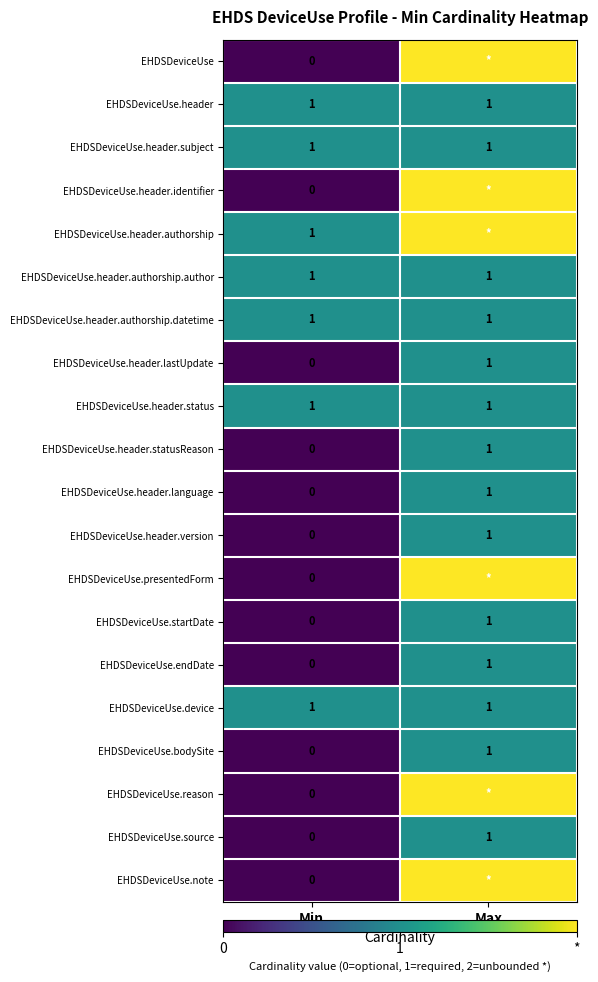

Rank the categories by EHDSDeviceUse.startDate value from highest to lowest.

Max, Min